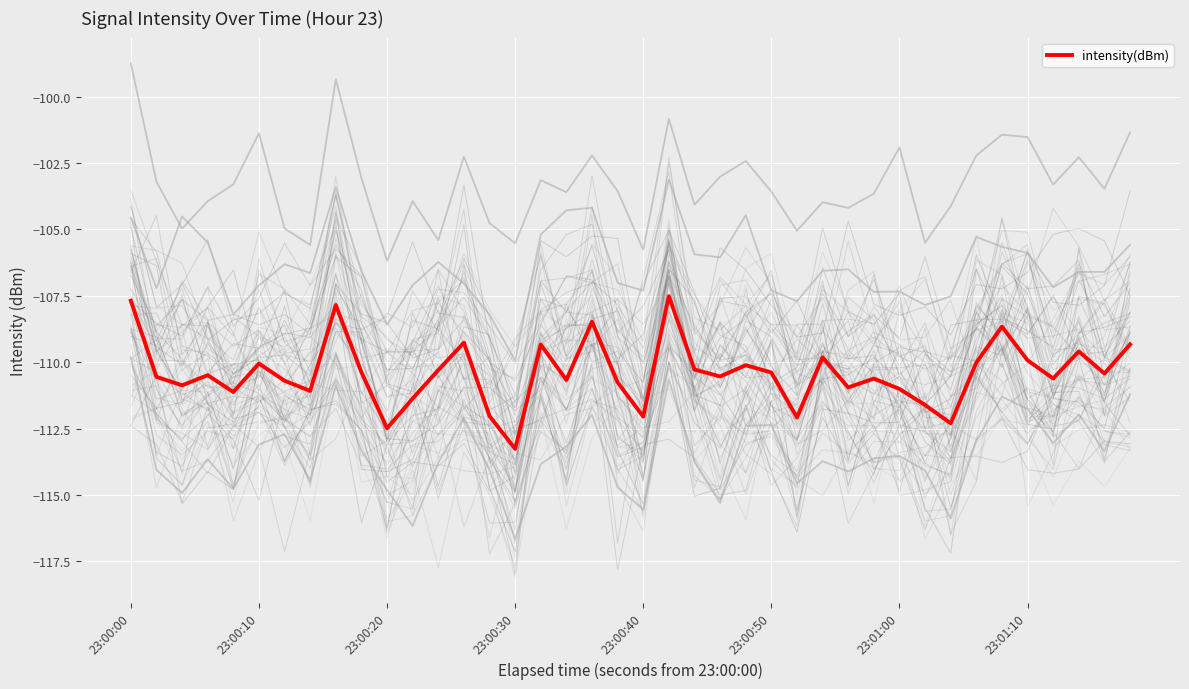

What is the highest value of the intensity(dBm) series?

-107.5